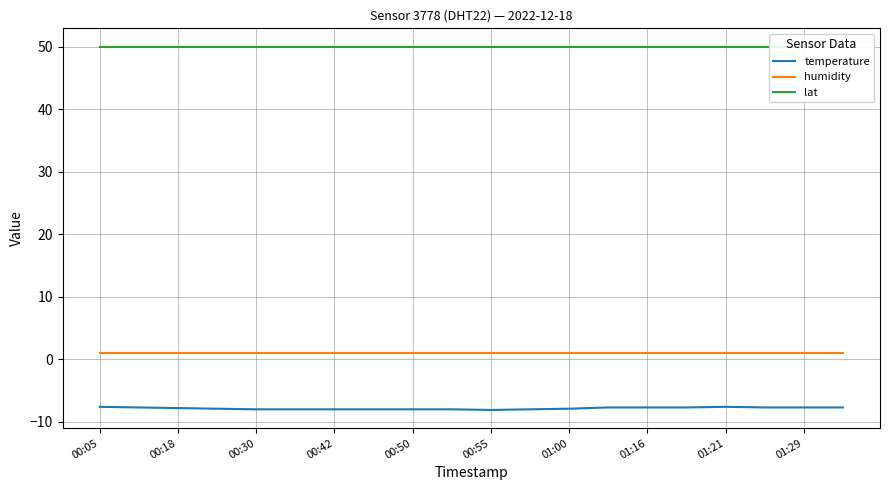

The value of temperature at 01:16 is -7.7. True or false?

True